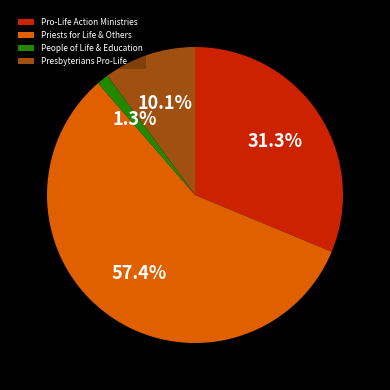

Rank the categories by value from highest to lowest.

Priests for Life & Others, Pro-Life Action Ministries, Presbyterians Pro-Life, People of Life & Education